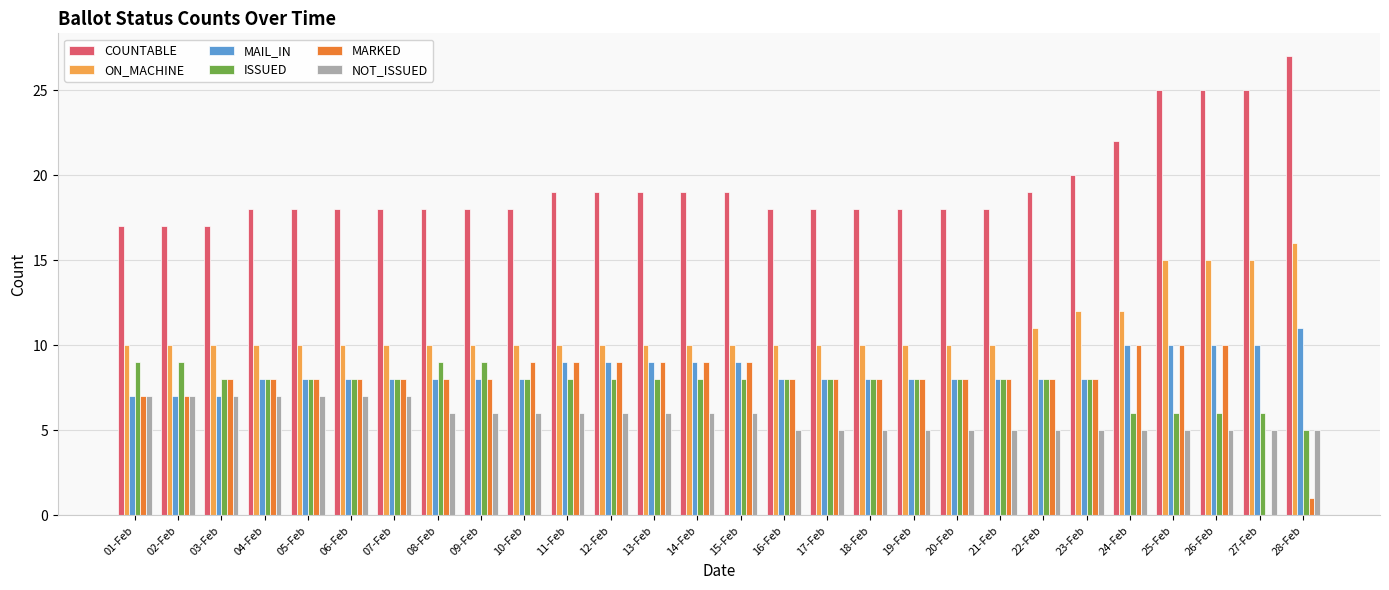

Count the number of categories in the chart.

28